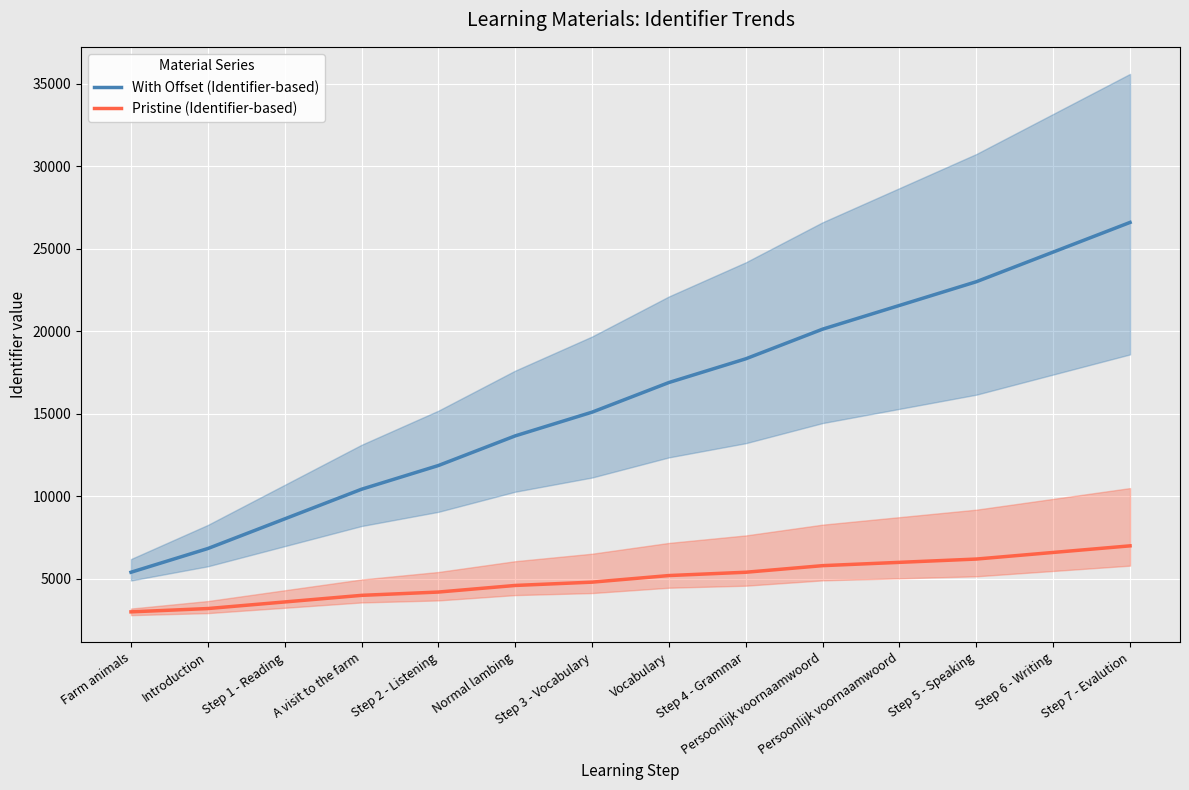

What are all the series names shown in the legend?

With Offset (Identifier-based), Pristine (Identifier-based)